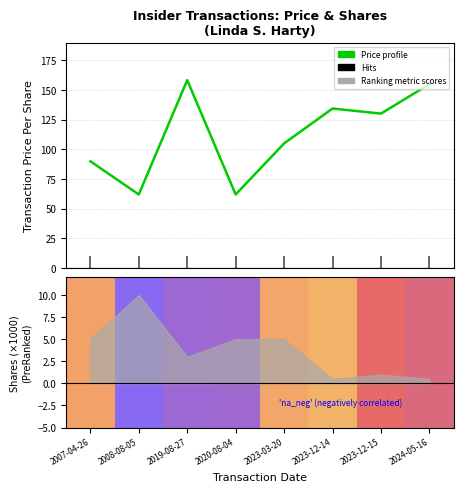

Does the chart display data point markers on the line(s)?

No